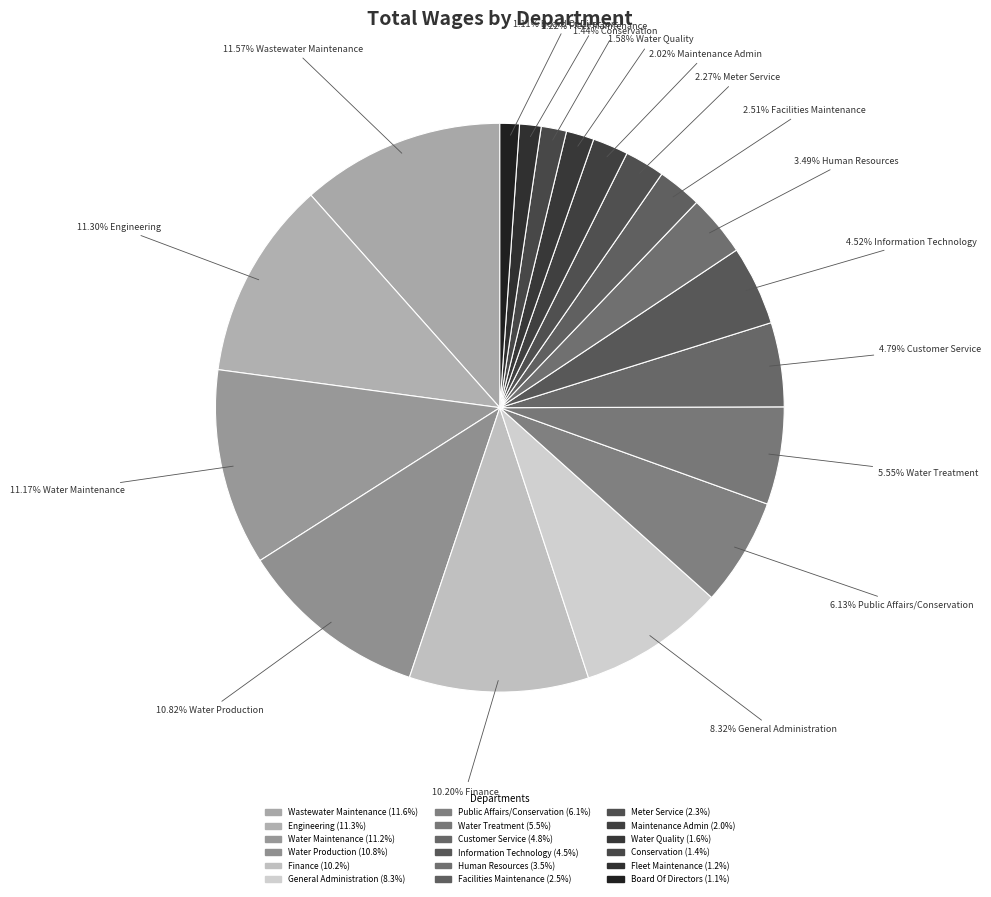

To the nearest percent, what portion does Maintenance Admin represent?

2%